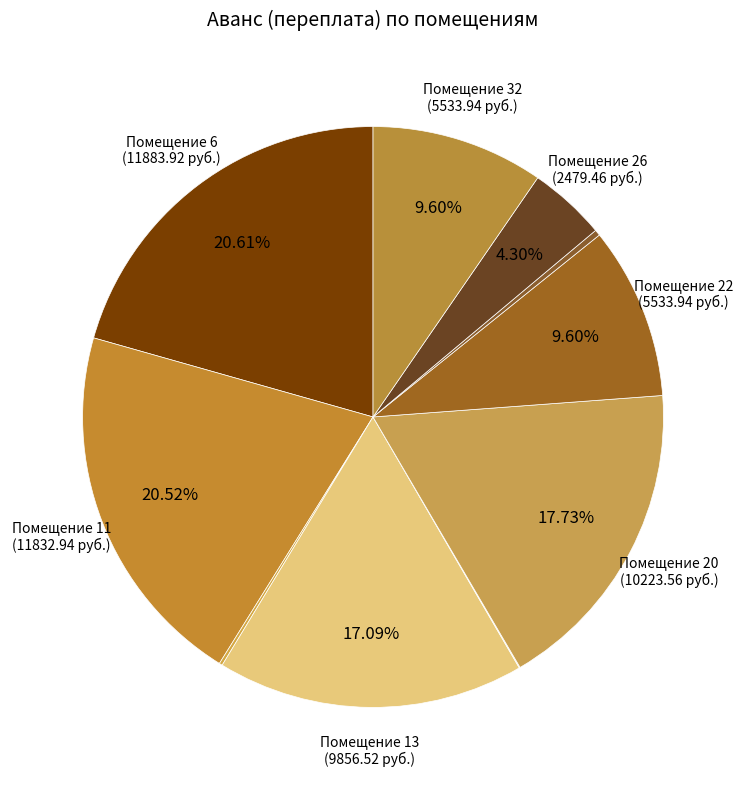

Which slice is the smallest?

19